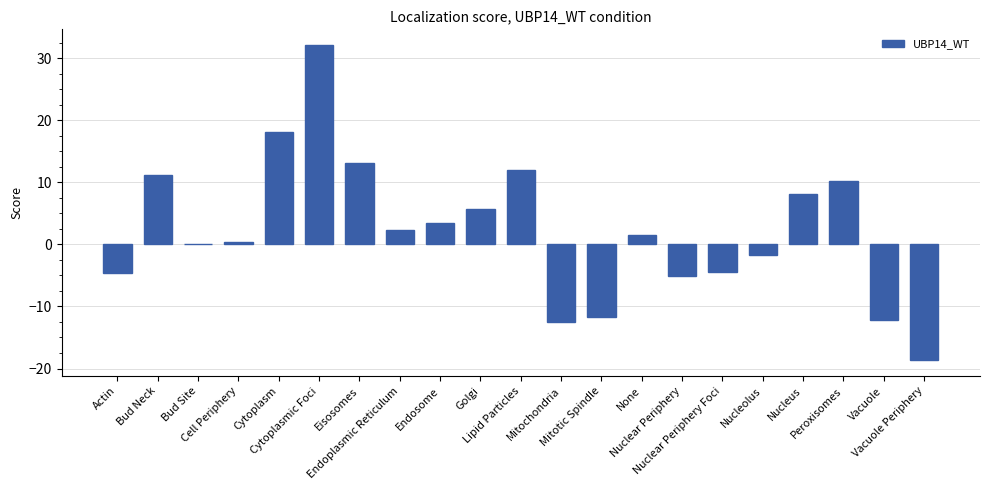

What is the greatest value displayed?

32.1